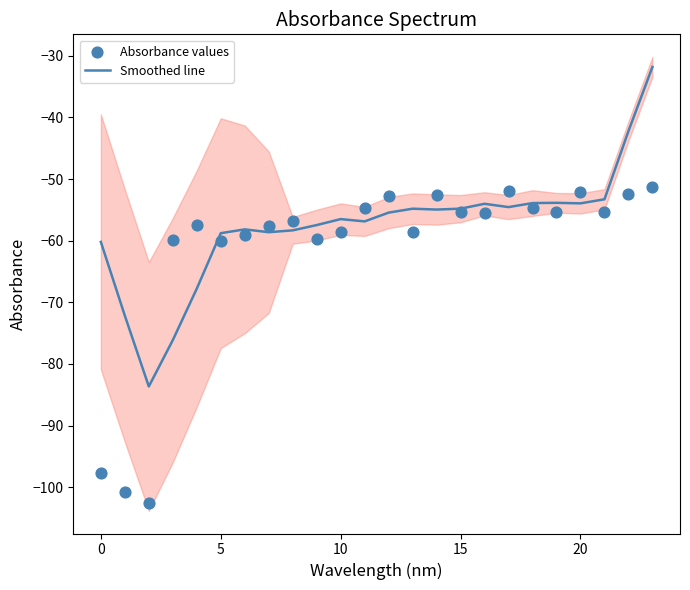

Which series contains the lowest Y value?

Absorbance values